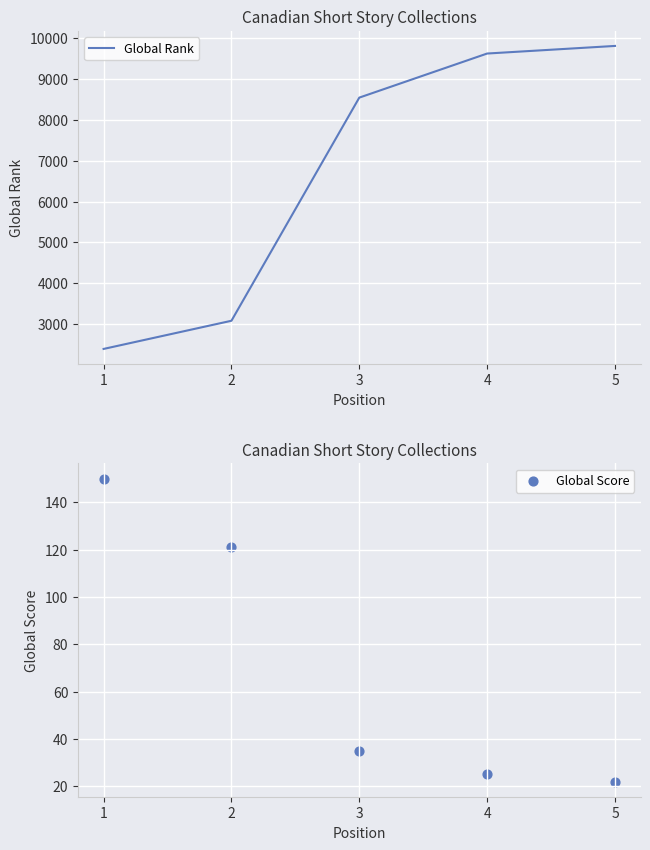

At which category is the sum across all series the highest?

5